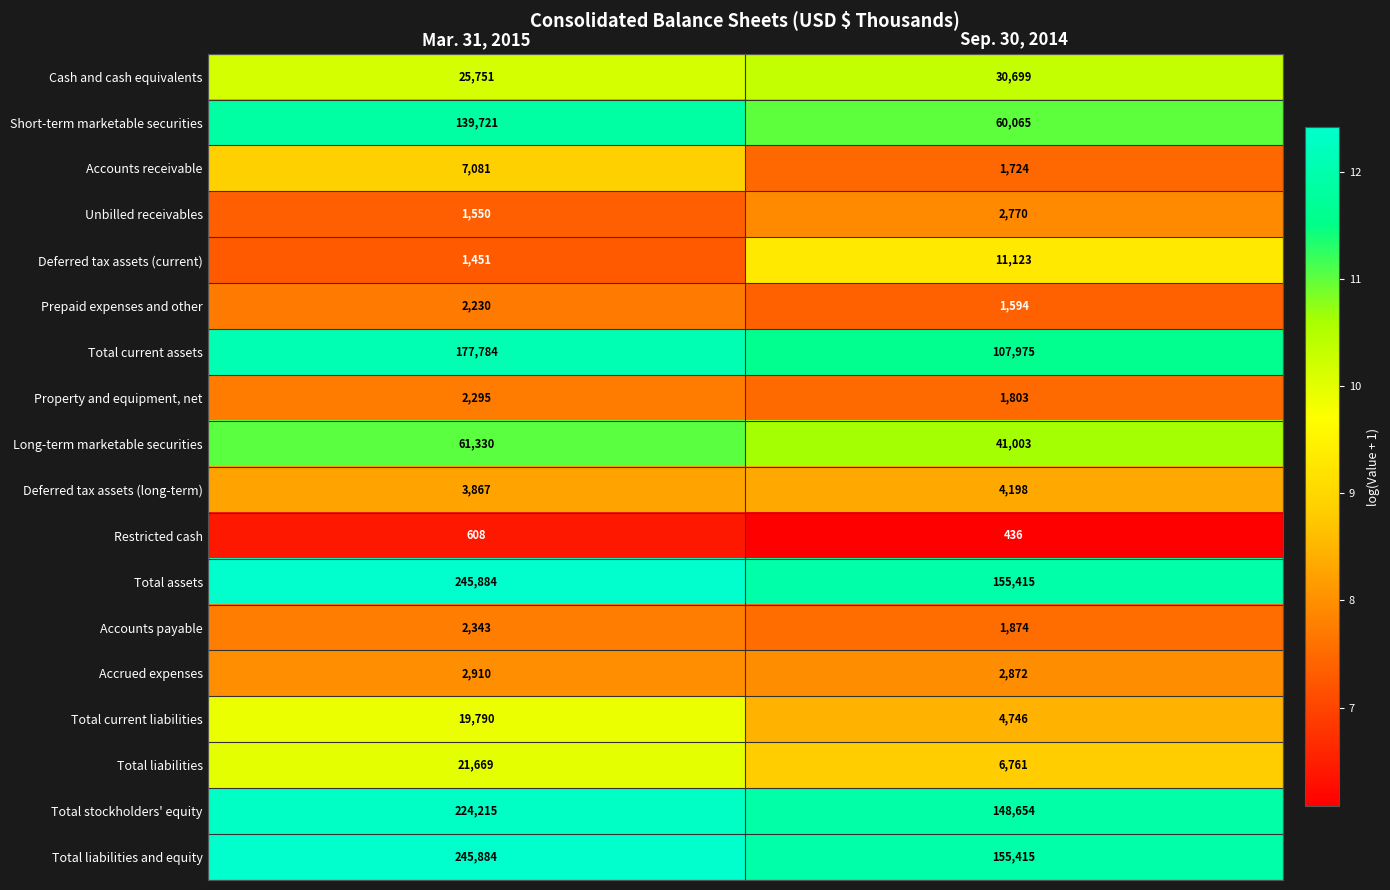

What is the spread (max minus min) of values at Mar. 31, 2015?

245276